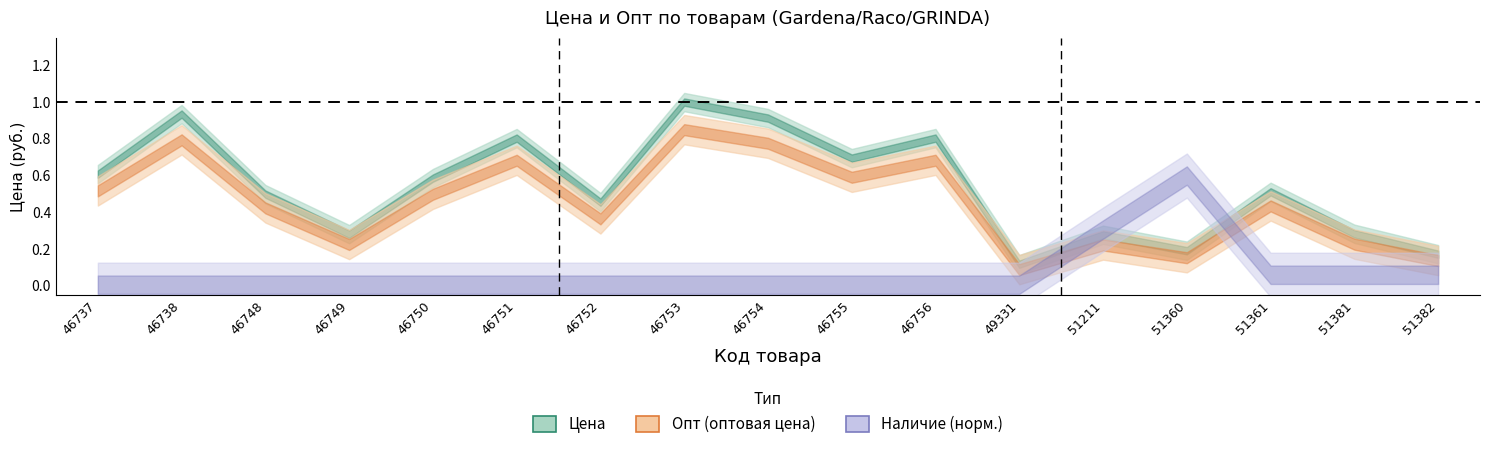

Does the chart display data point markers on the line(s)?

No